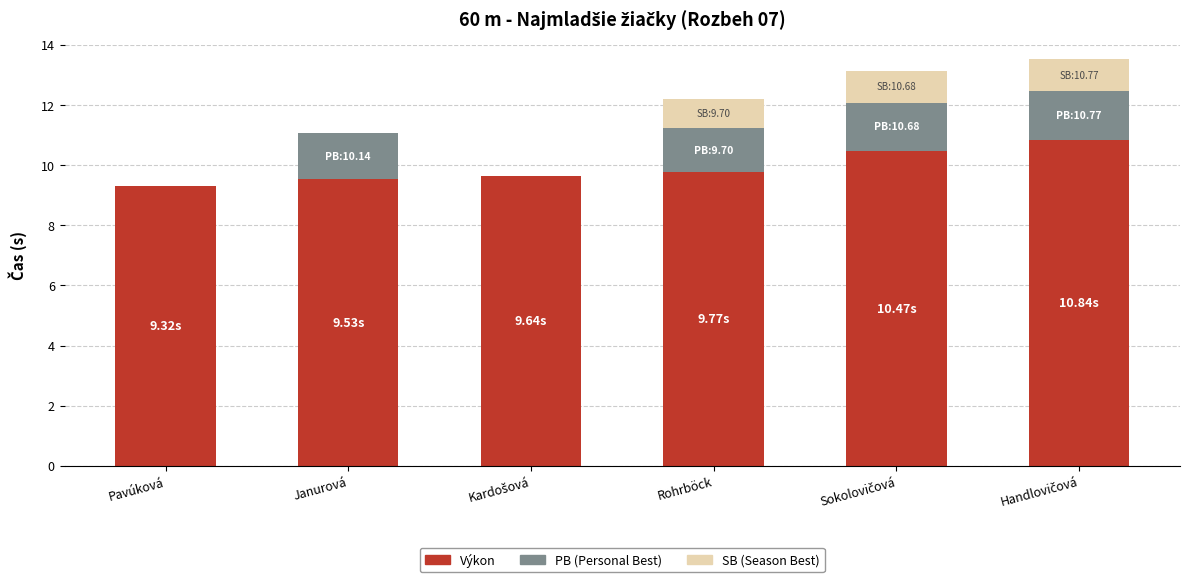

What is the total value across all series at Rohrböck?

12.2